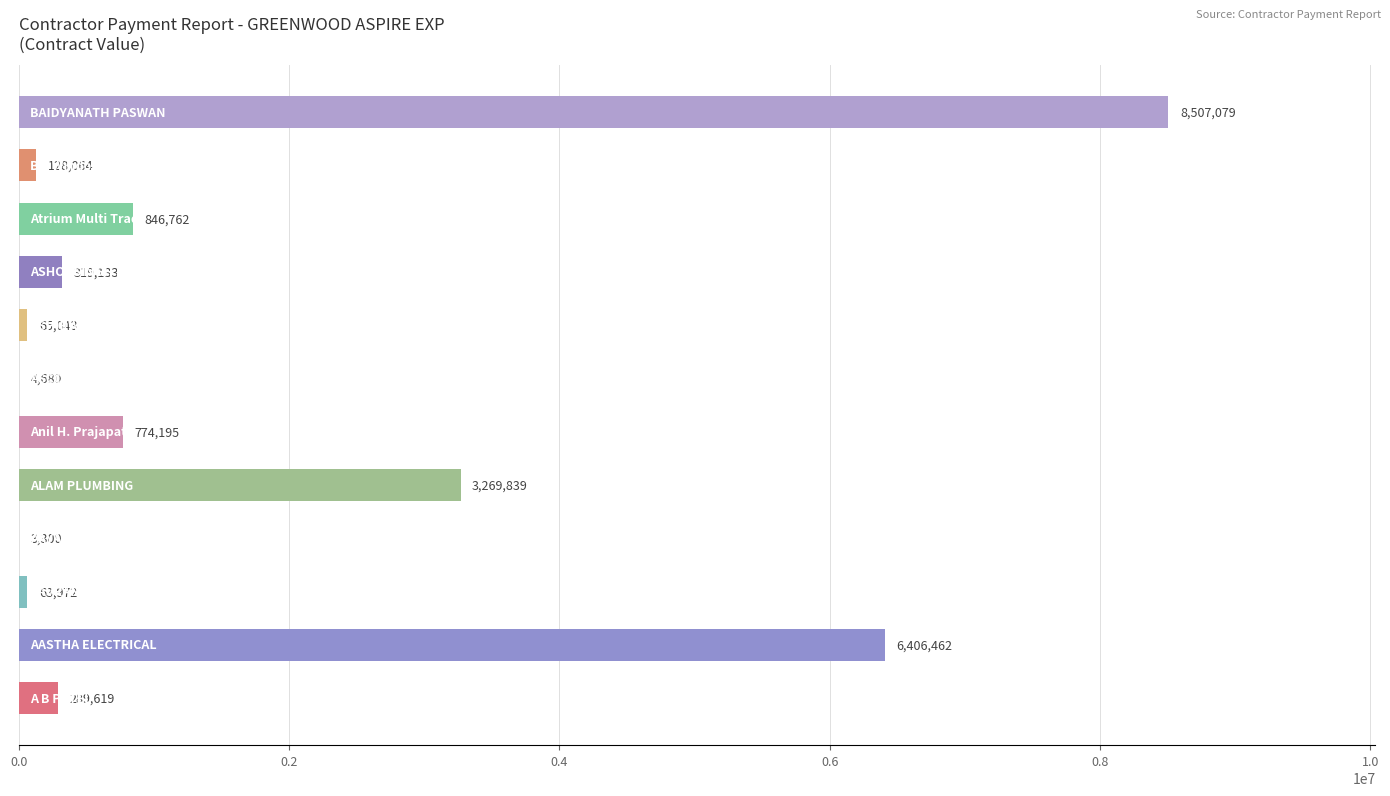

What is the sum of all values?

20678148.0